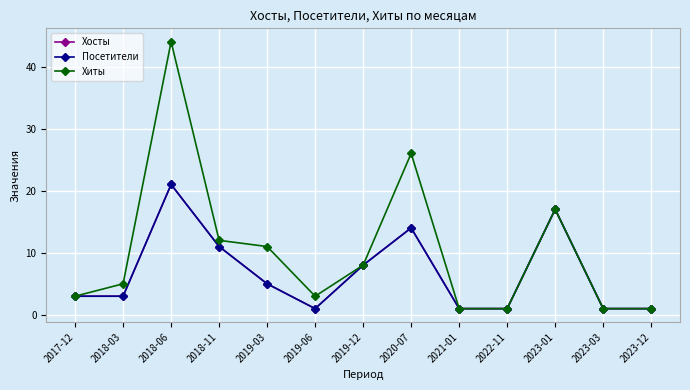

Does the chart have visible grid lines?

Yes